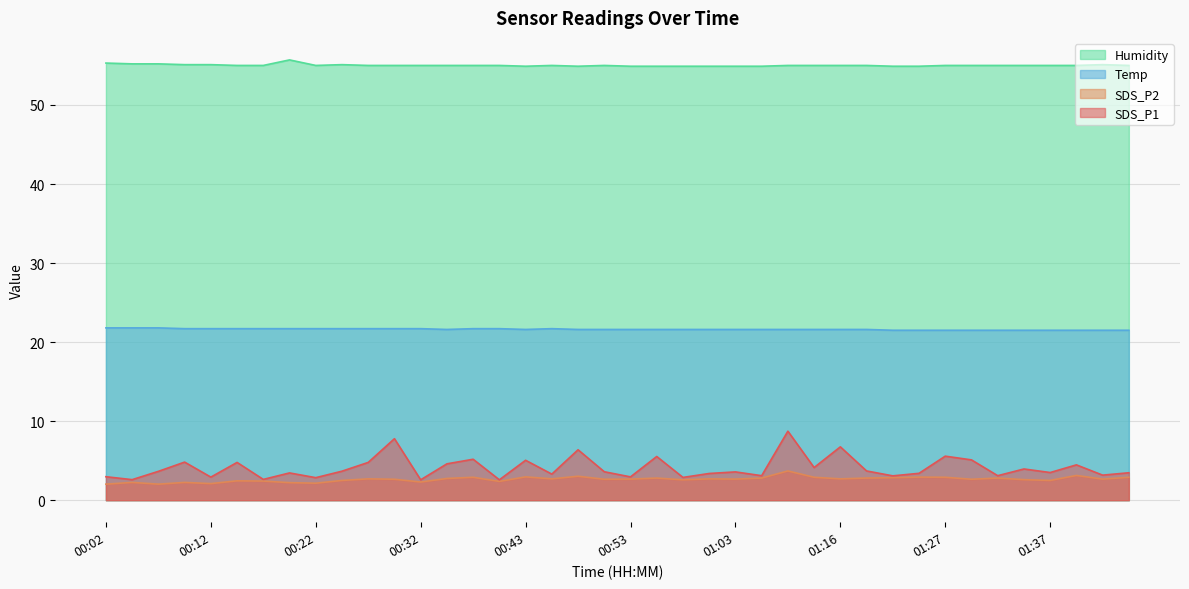

What is the difference between the maximum and second lowest values in the SDS_P1 series?

6.2